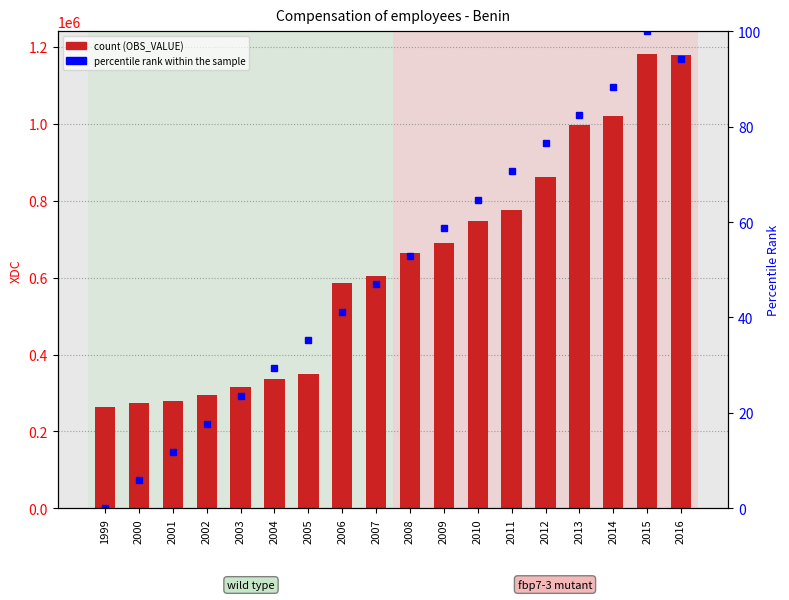

What is the highest value of the Compensation of employees series?

1181716.0